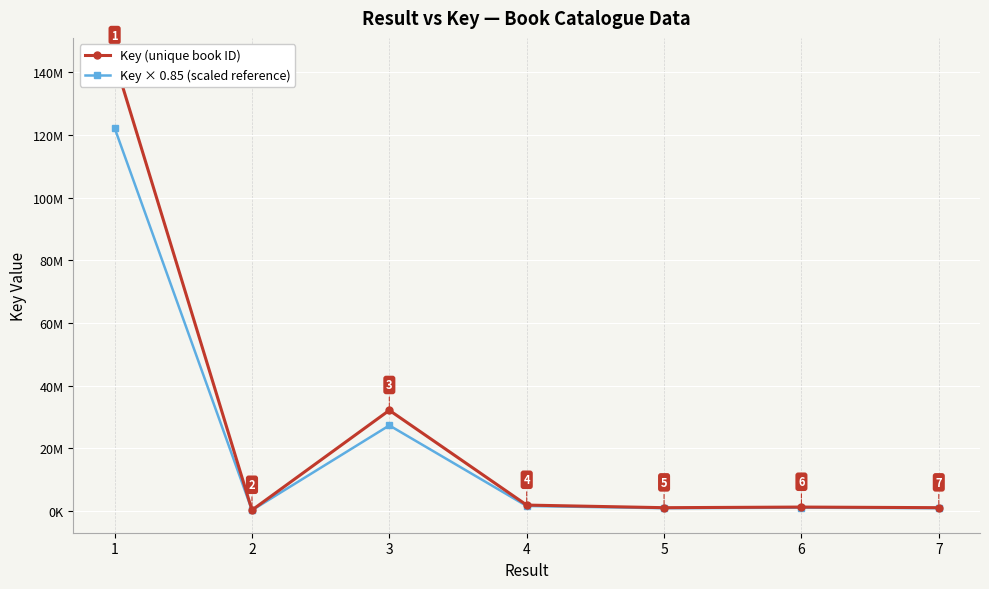

True or false: Key (unique book ID) and Key × 0.85 (scaled reference) intersect in this chart.

False